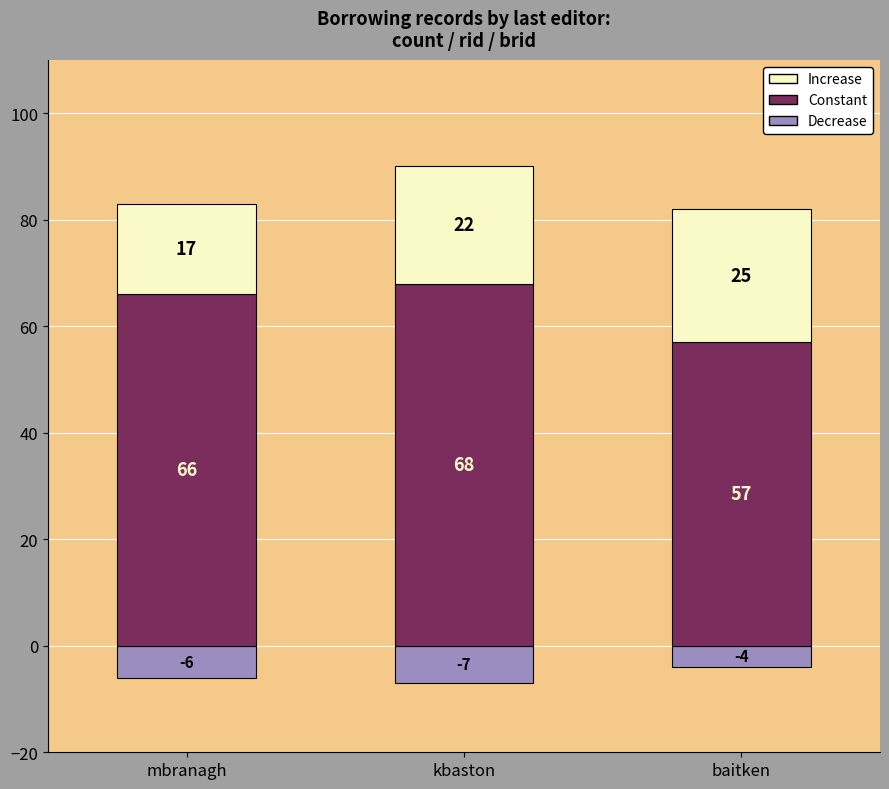

How many groups of bars are there?

3